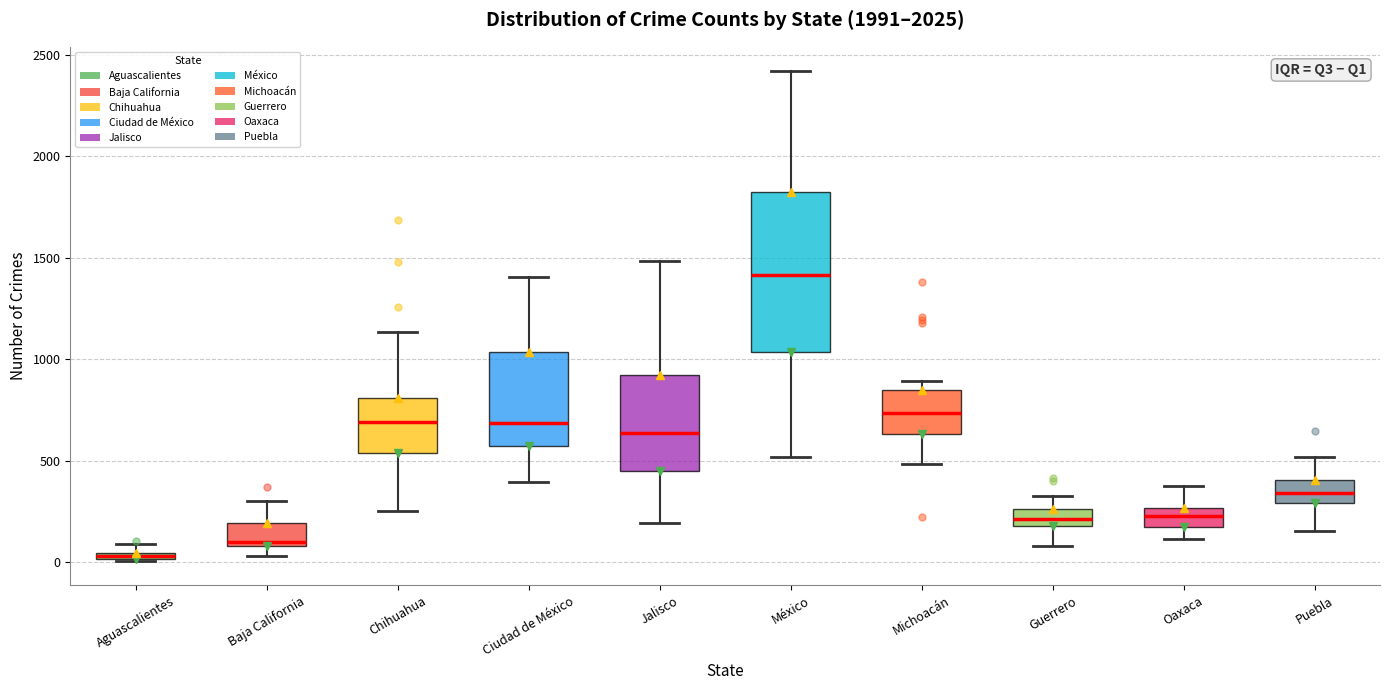

Where does the upper whisker of the box for Ciudad de México end on the y-axis? The values are not printed on the chart, so give them approximately, as read against the axis.

1400